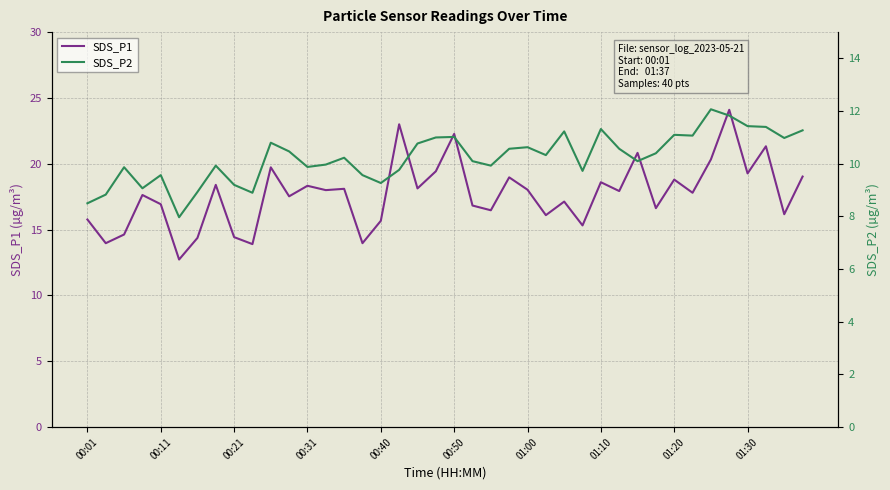

Count the number of data series in this chart.

2